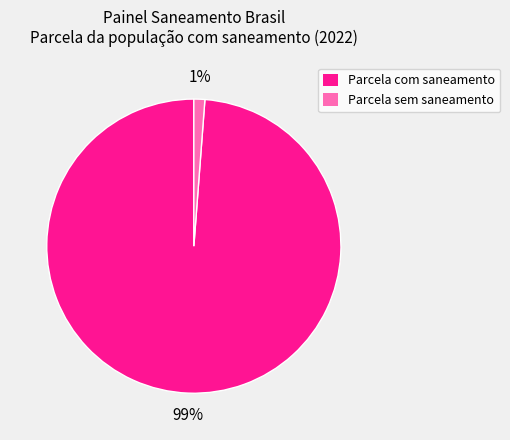

How many slices are in this pie chart?

2